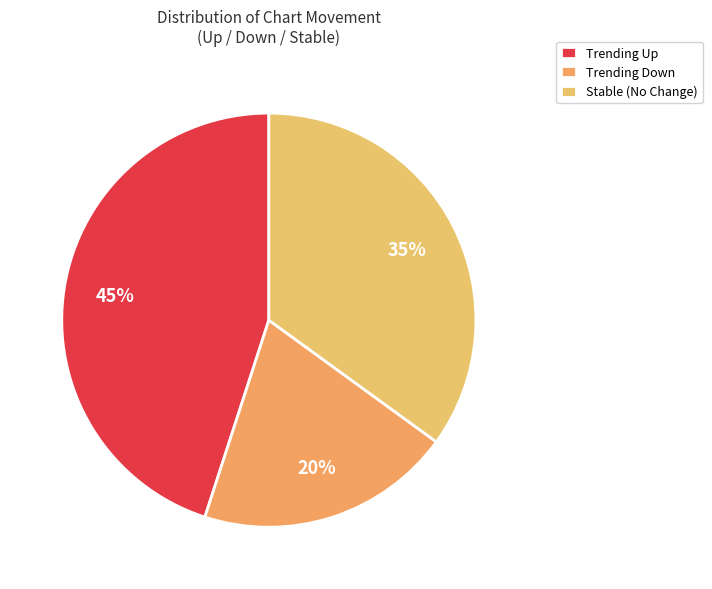

Which slice is the largest?

Trending Up